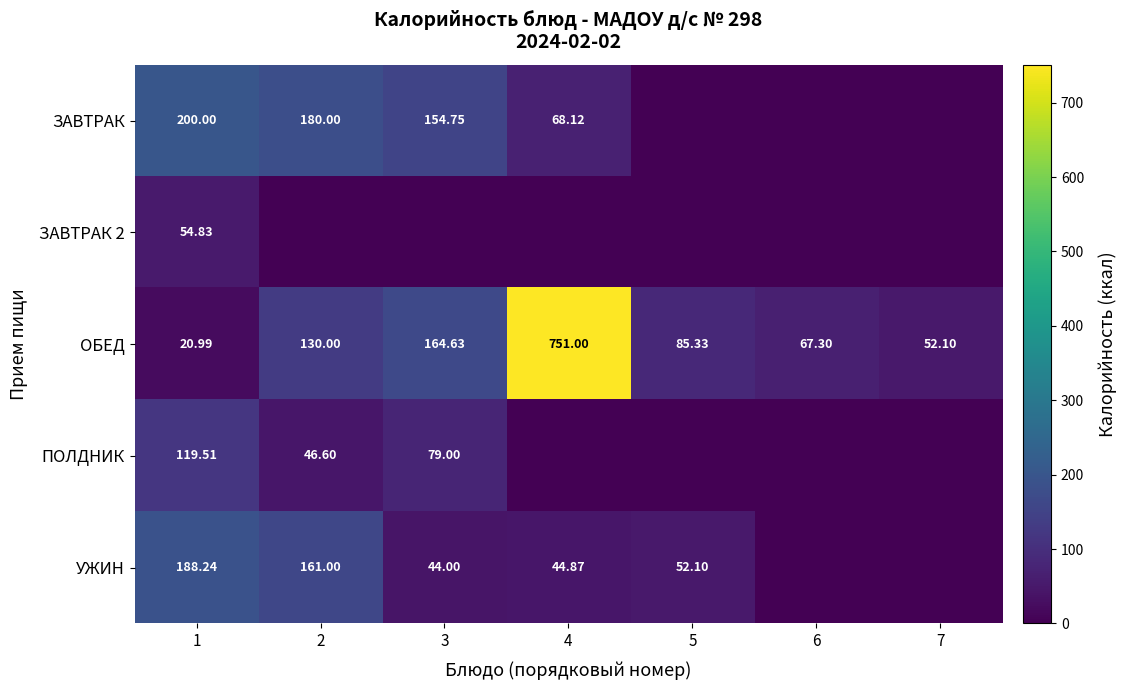

What is the spread (max minus min) of values at 4?

751.0